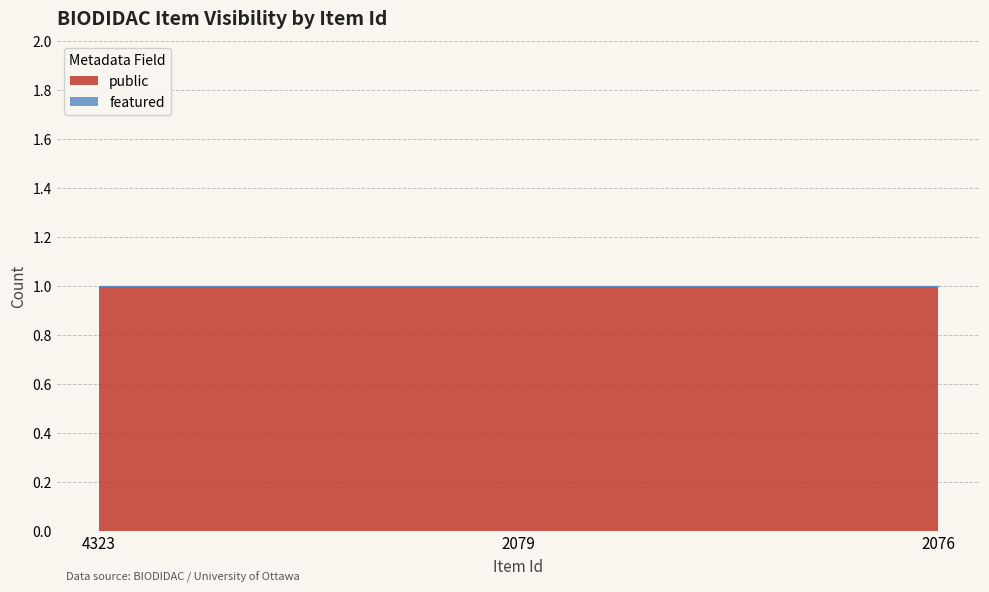

True or false: featured has a value of 0 at 2076.

True